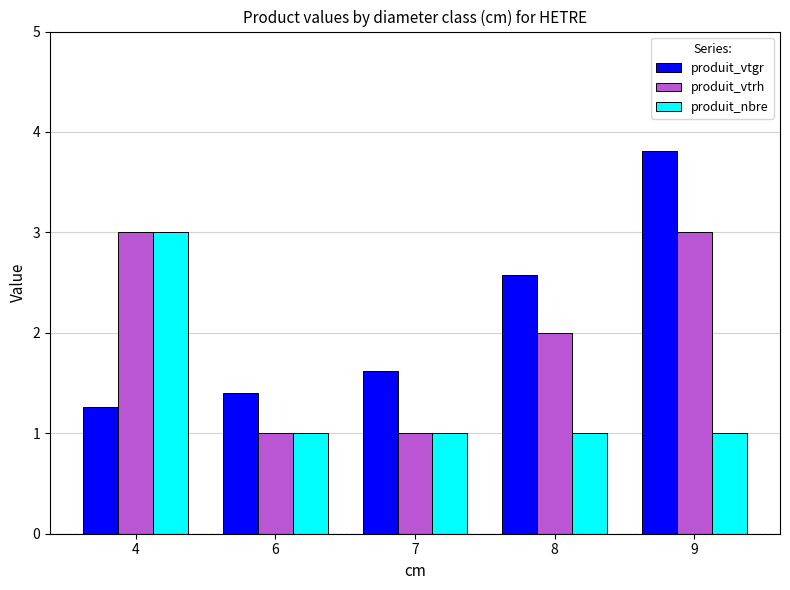

How many bars are there in total?

15